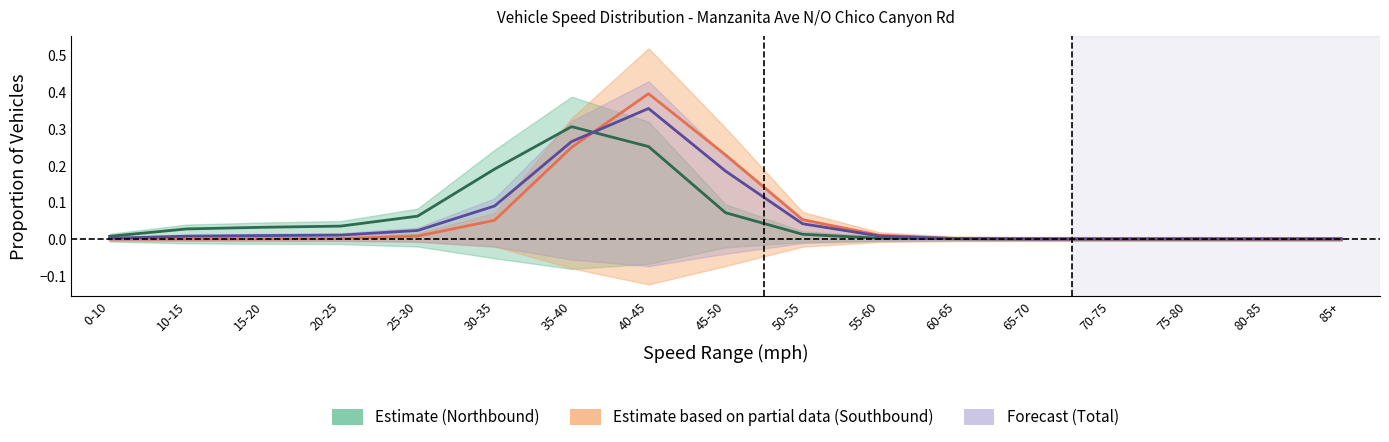

Between 40-45 and 75-80, which is larger?

40-45